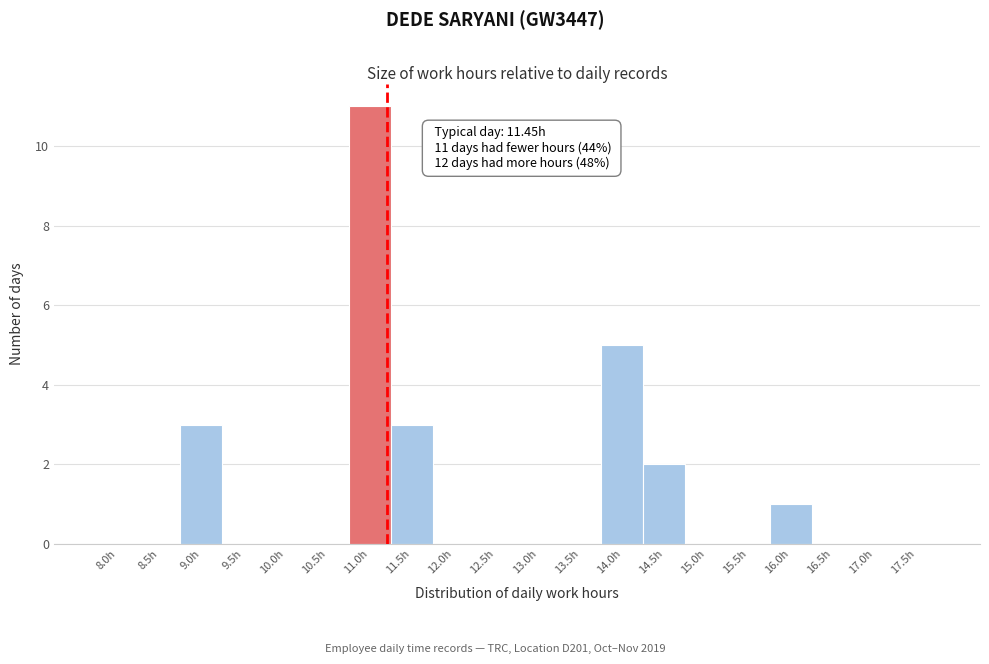

Reading left to right, transcribe all the data shown in this chart.

8.0h=0	8.5h=0	9.0h=3	9.5h=0	10.0h=0	10.5h=0	11.0h=11	11.5h=3	12.0h=0	12.5h=0	13.0h=0	13.5h=0	14.0h=5	14.5h=2	15.0h=0	15.5h=0	16.0h=1	16.5h=0	17.0h=0	17.5h=0